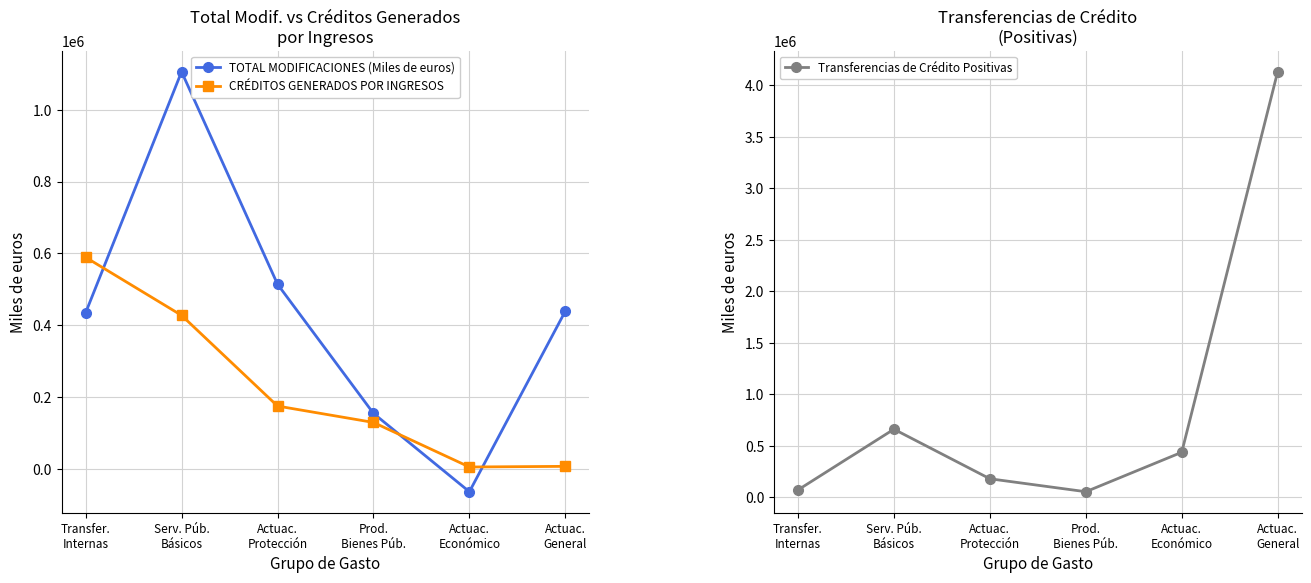

How many values in the Transferencias de Crédito Positivas series are below 437339?

3